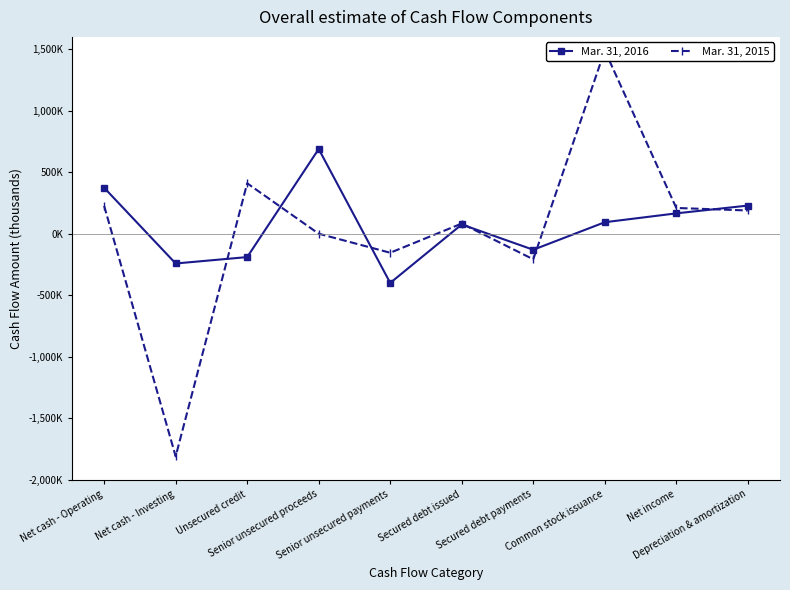

At how many categories does at least one series exceed -798629?

10